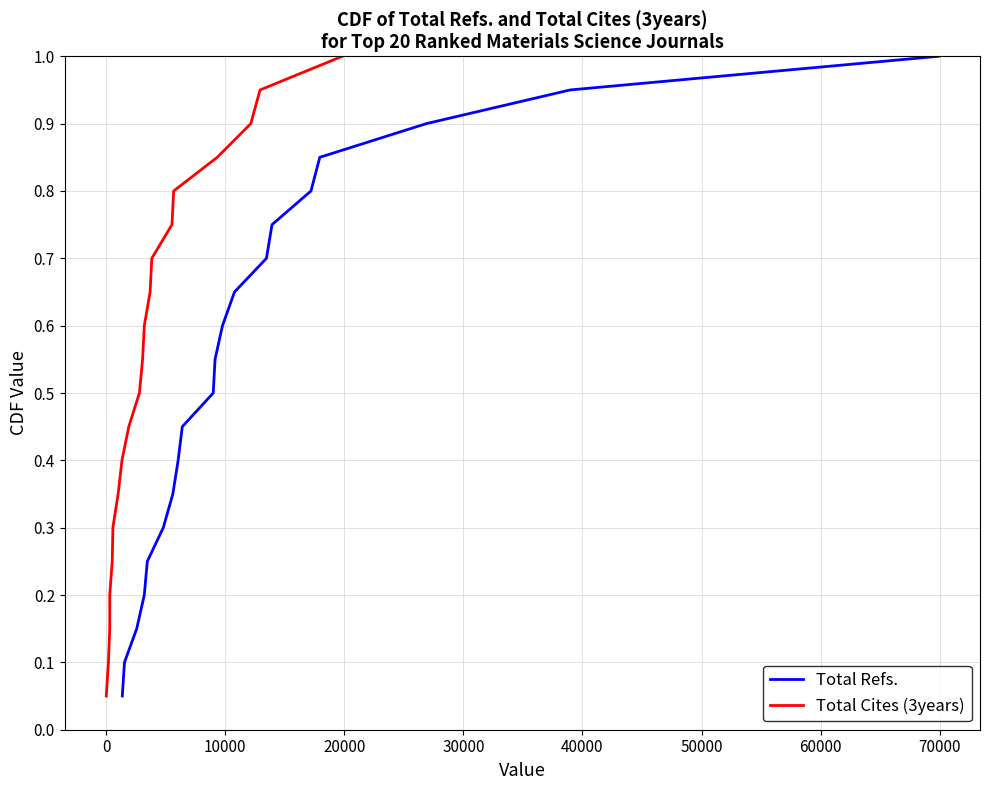

What is the highest value of the Total Cites (3years) series?

1.0